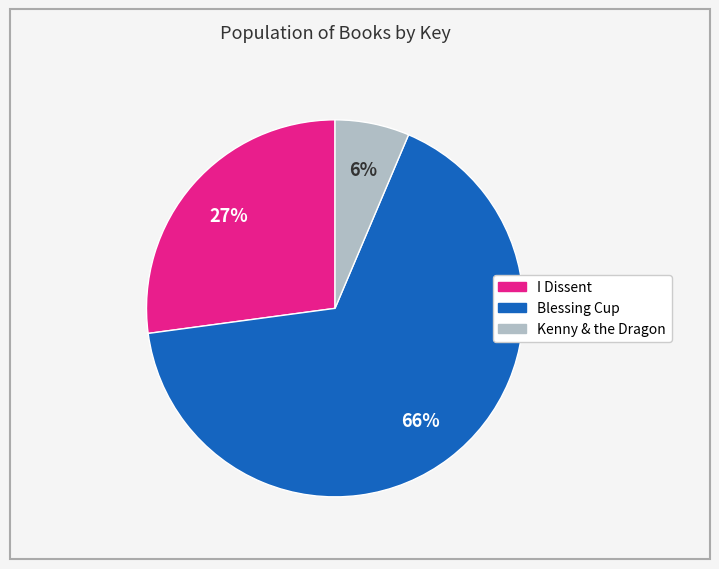

To the nearest percent, what is the average slice percentage?

33%